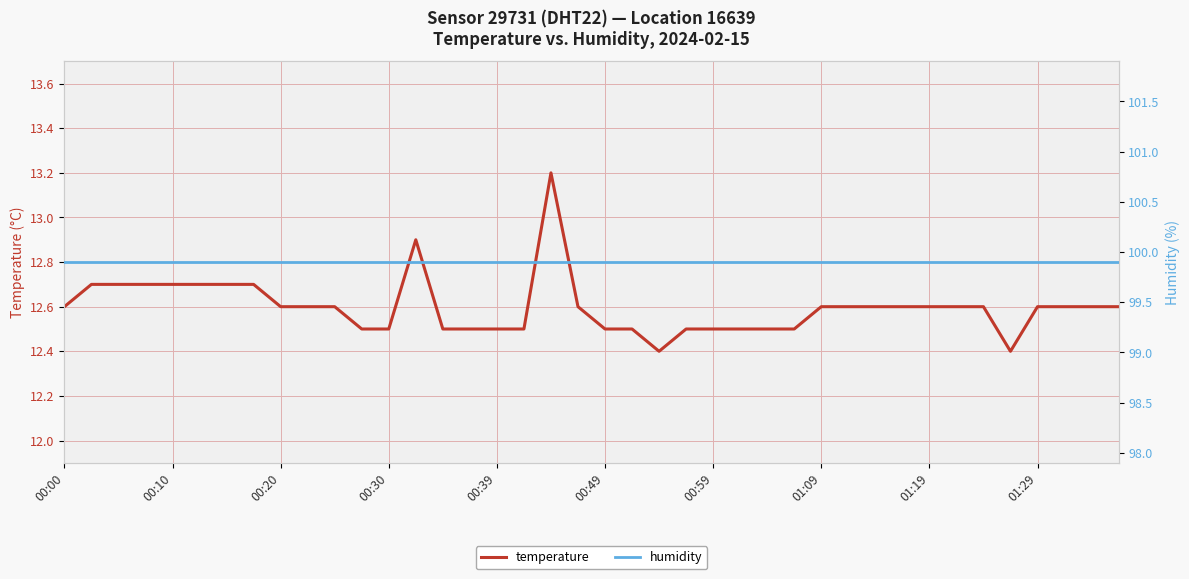

True or false: temperature and humidity cross at least once.

False